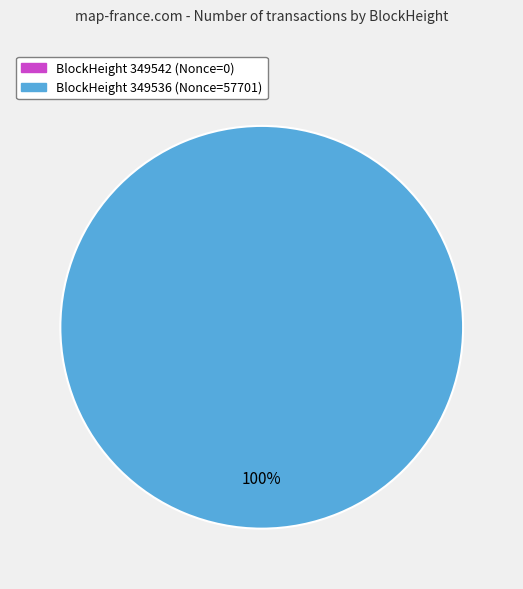

To the nearest percent, what portion does 349536 represent?

100%